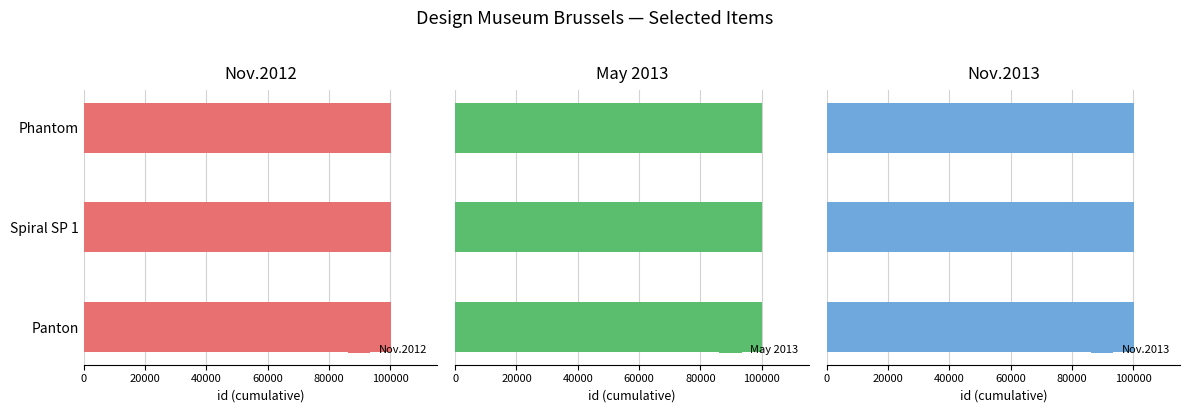

What is the maximum value for Nov.2012?

100189